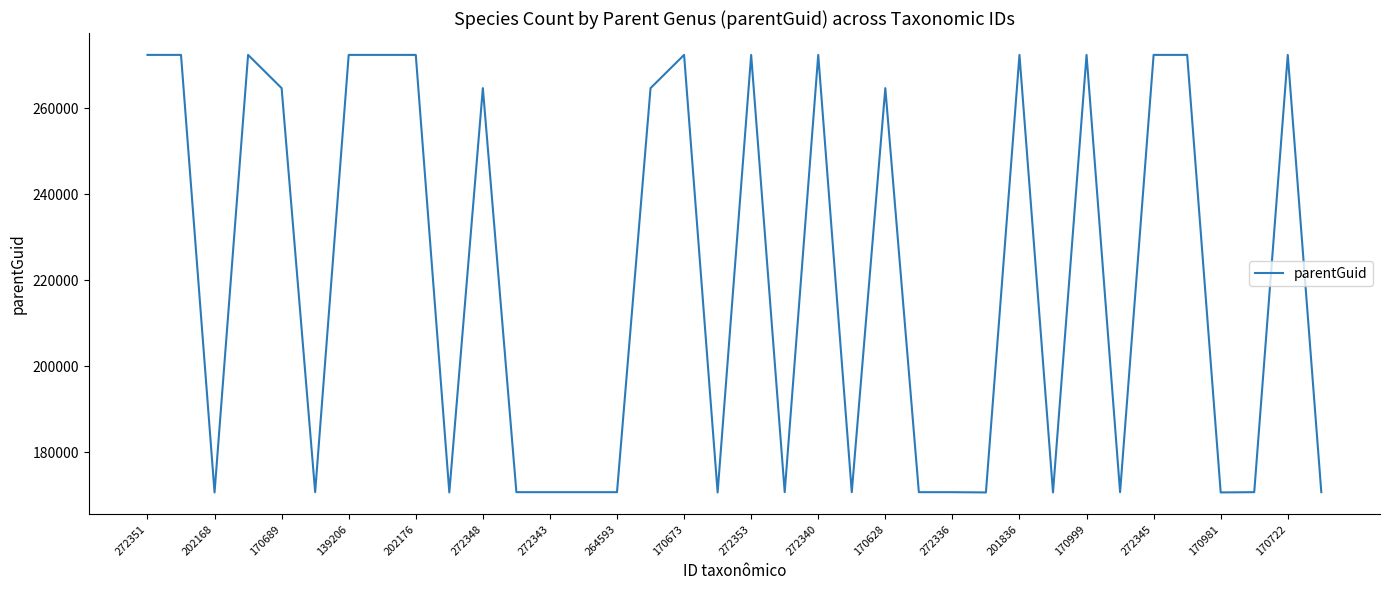

How many categories are shown in the chart?

36